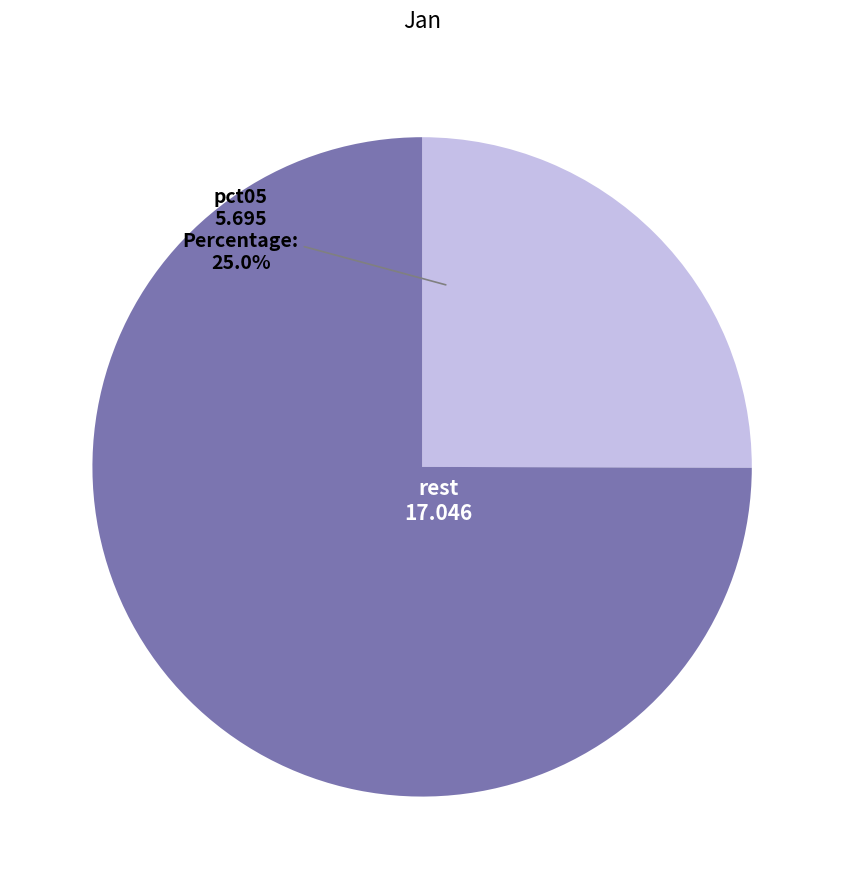

Is there any slice that represents more than half of the pie?

Yes